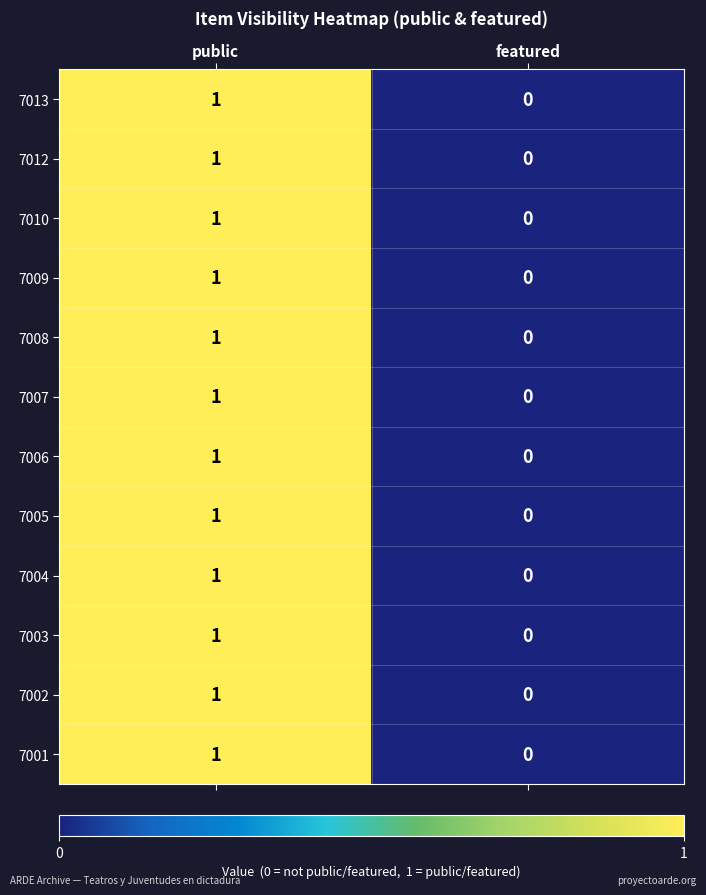

At which label is 7007 closest to 0?

featured